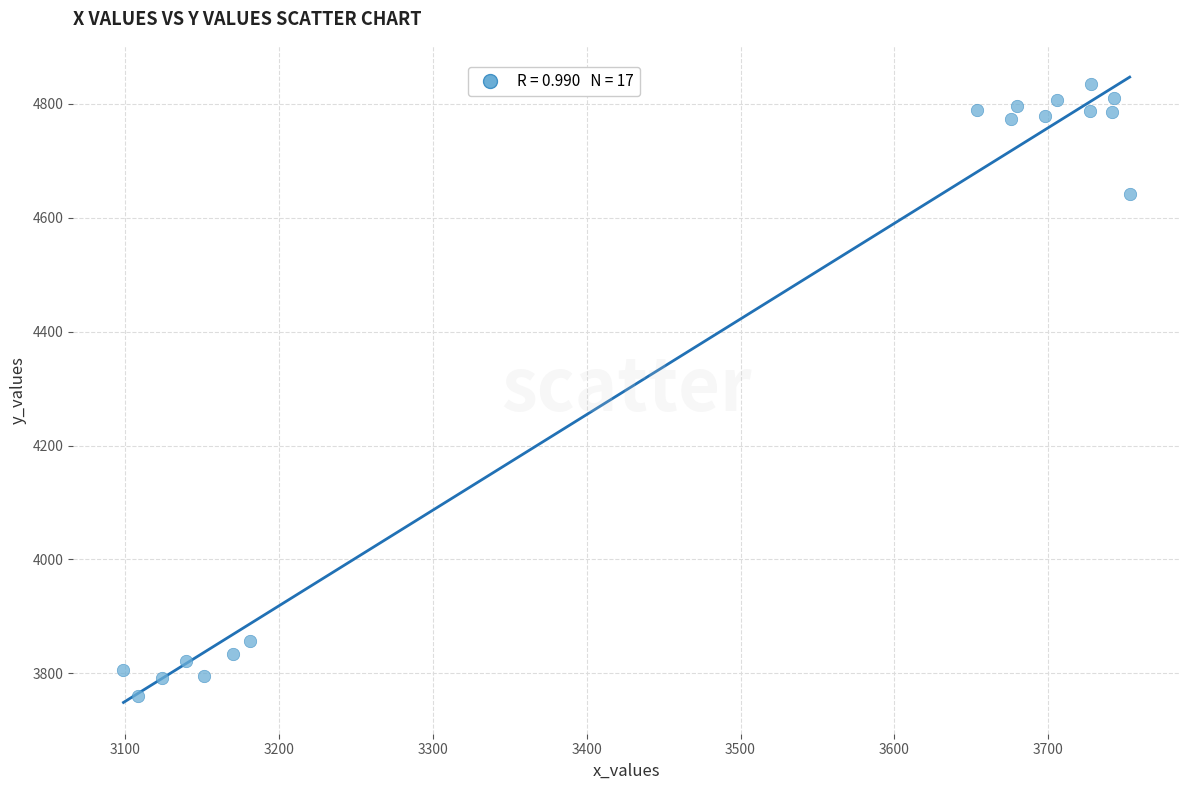

What is the range of X values (max minus min)?

654.4